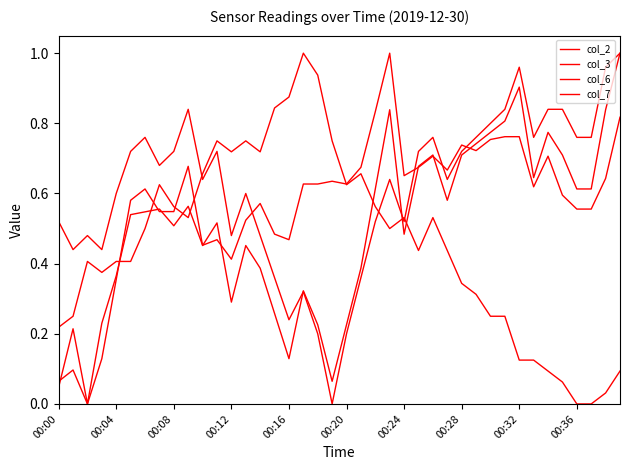

How many series are shown in this chart?

4